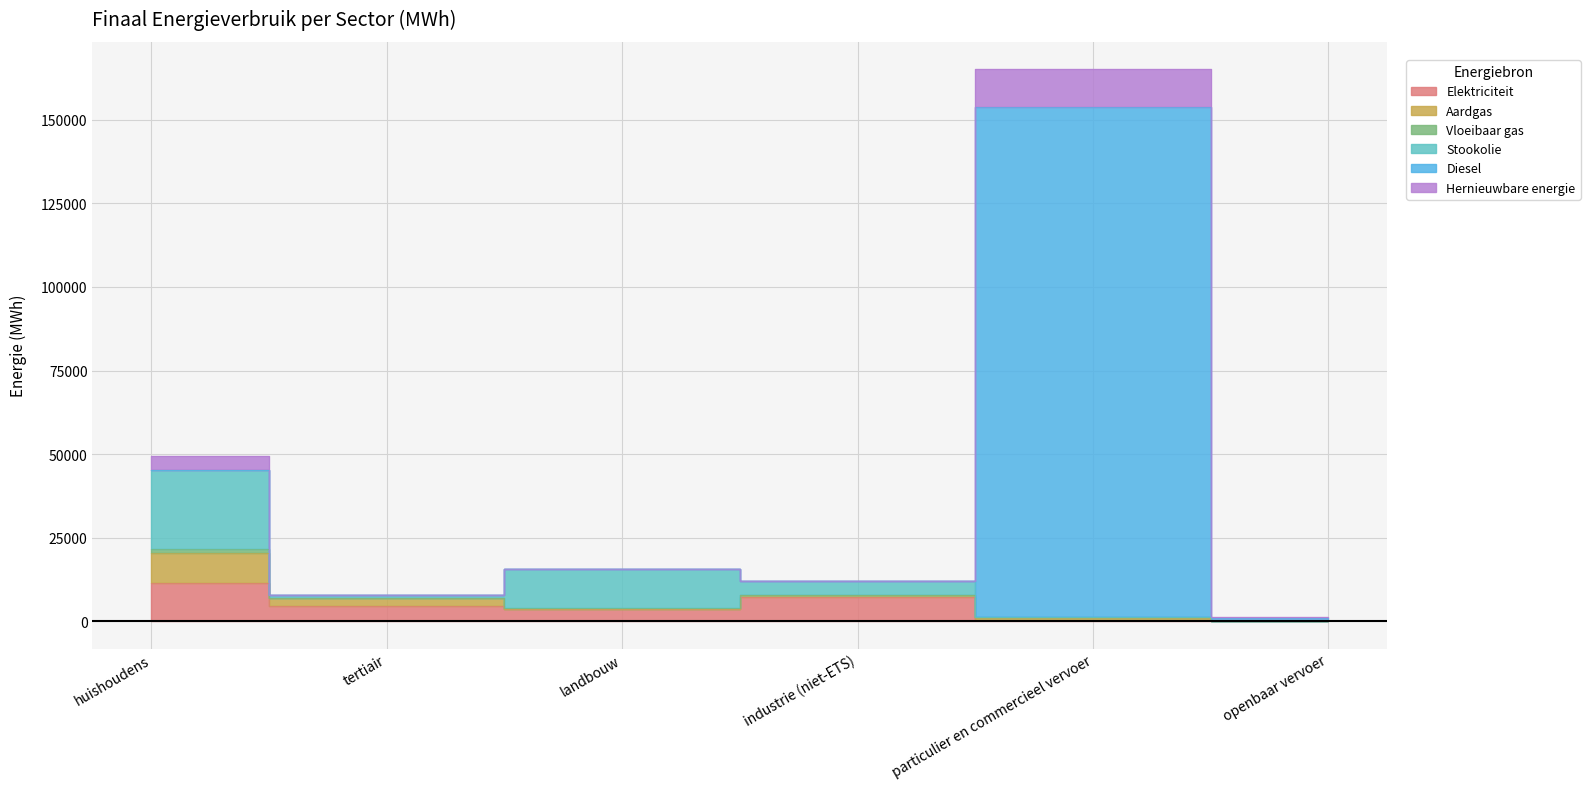

What is the maximum value for Stookolie?

23487.4